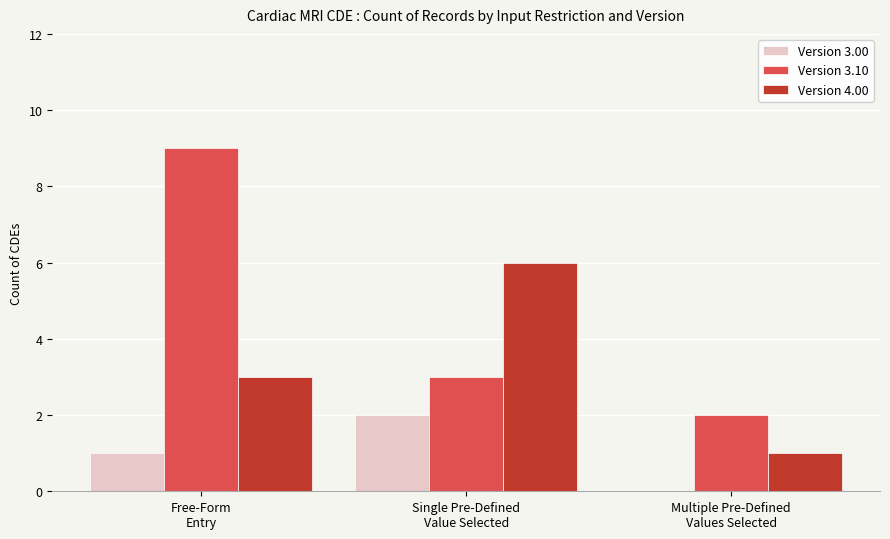

Does the chart contain stacked bars?

No